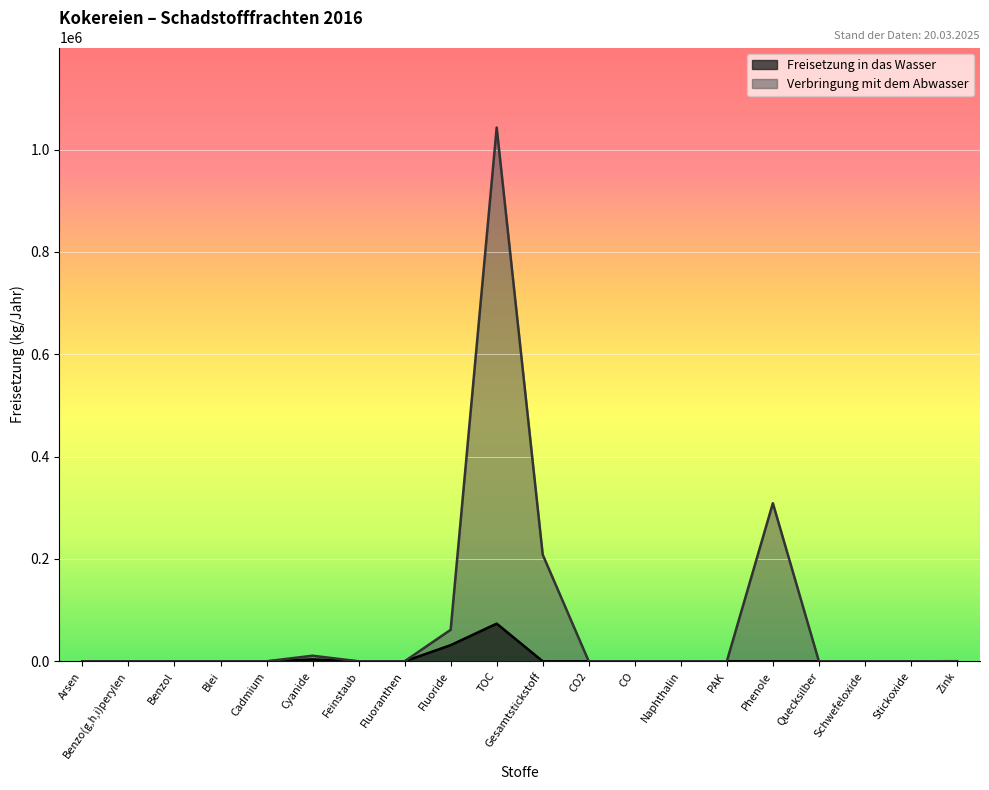

At which category is the sum across all series the highest?

TOC